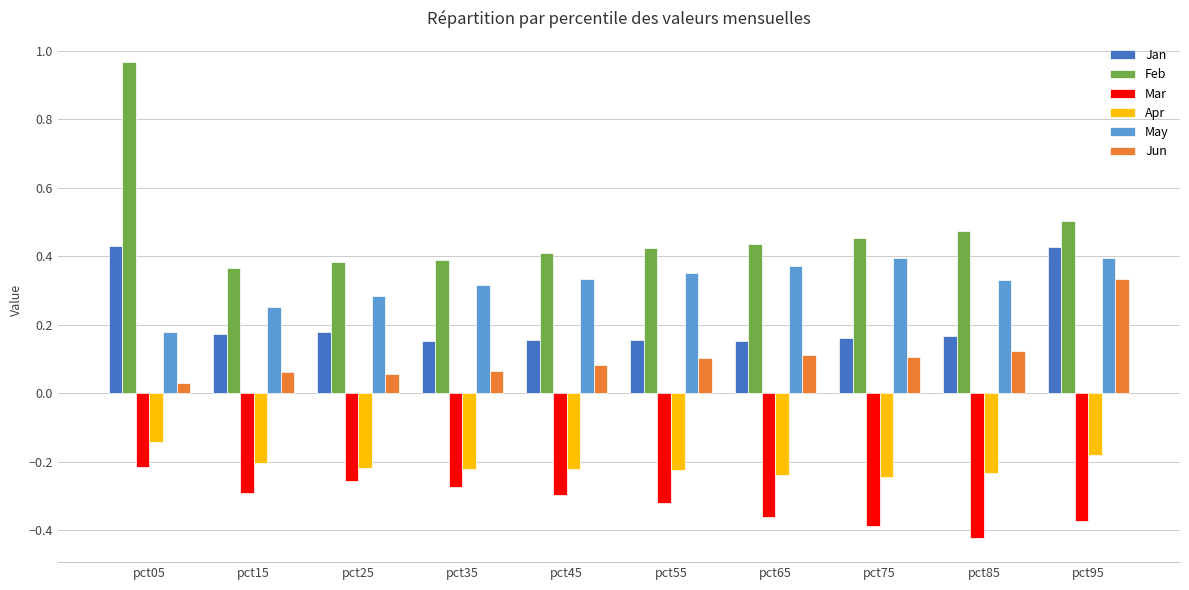

At pct45, list the series in order from smallest to largest.

Mar, Apr, Jun, Jan, May, Feb